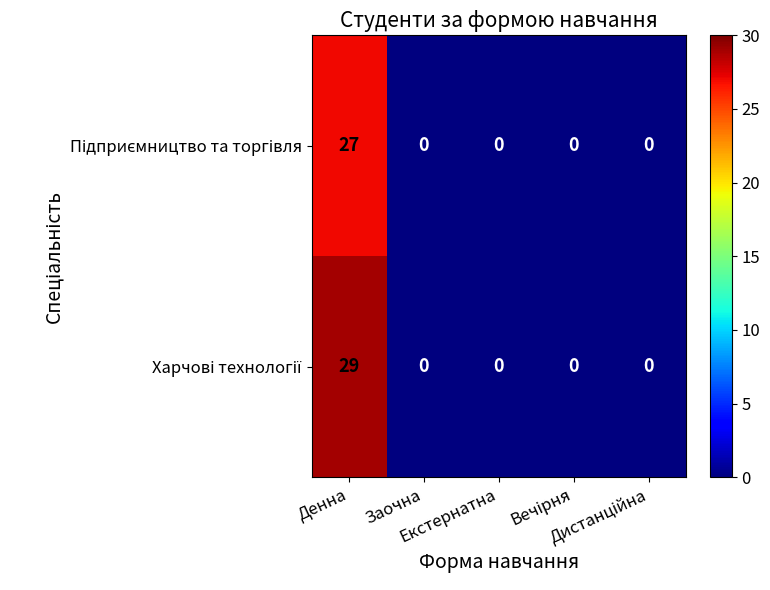

What is the greatest value displayed?

29